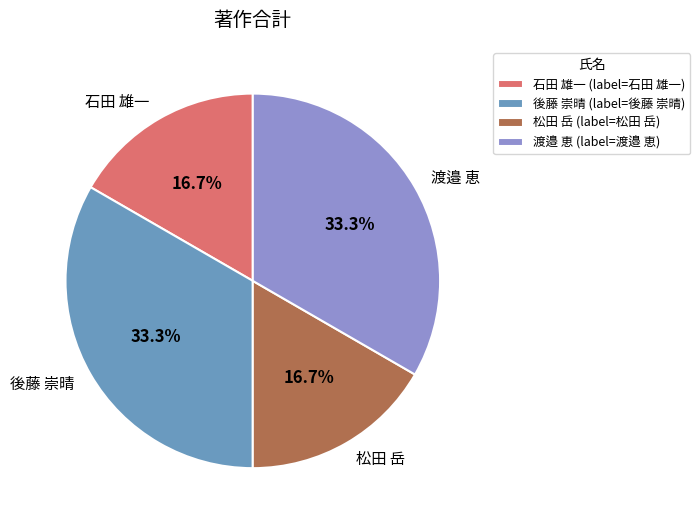

Does 渡邉 恵 account for over 50% of the chart?

No